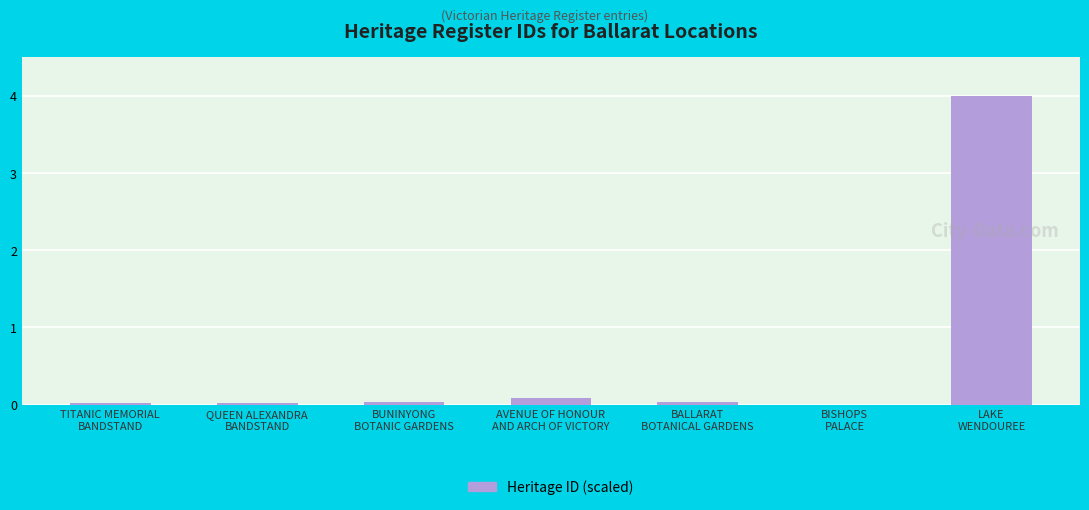

What is the greatest value displayed?

4.0